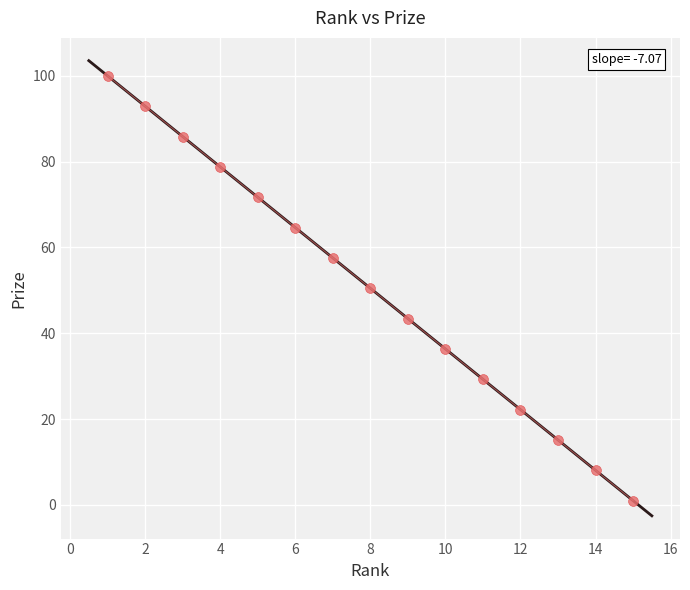

What is the range of X values (max minus min)?

14.0